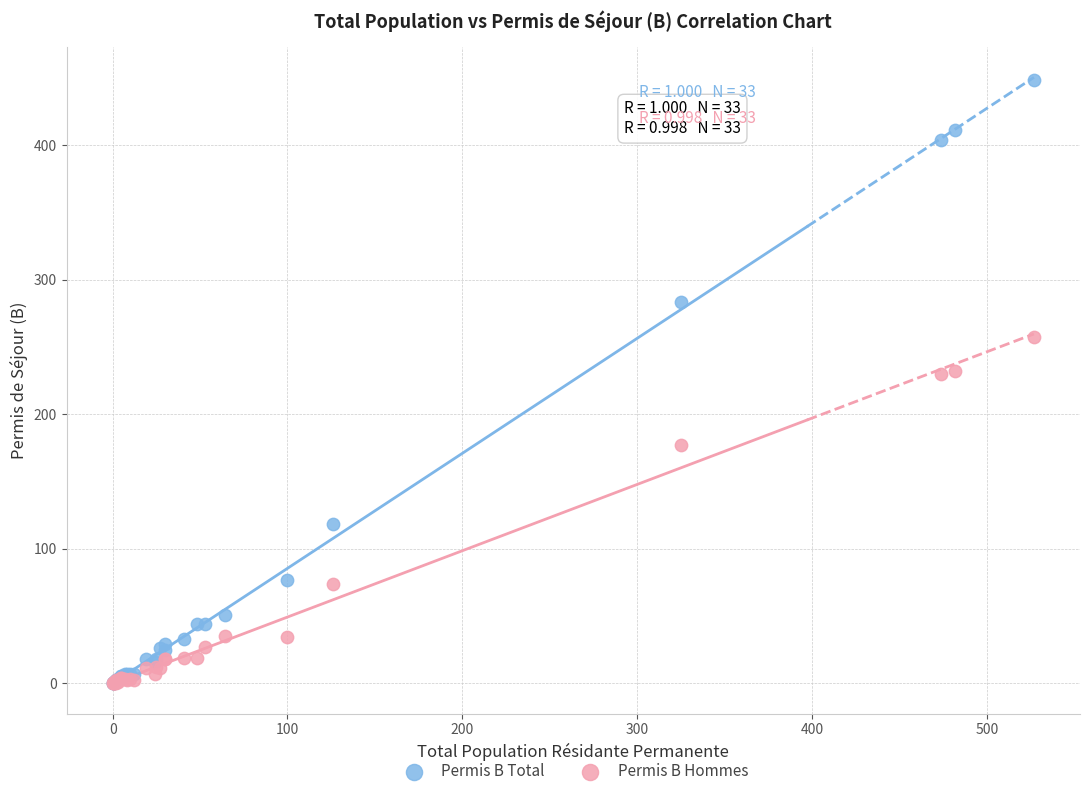

In the Permis B Hommes series, what Y value is closest to 128?

177